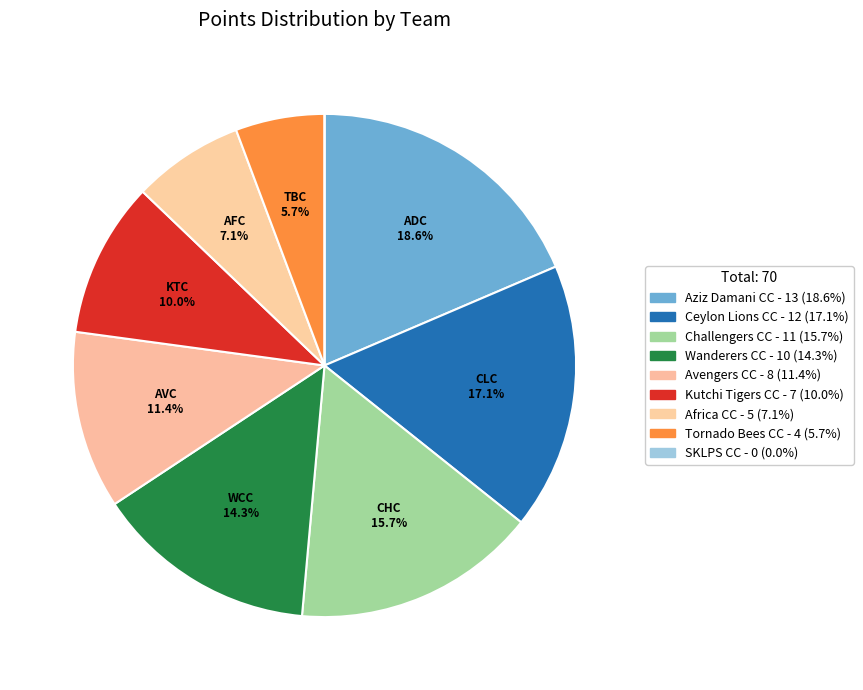

To the nearest percent, what percentage of the pie is Ceylon Lions CC?

17%